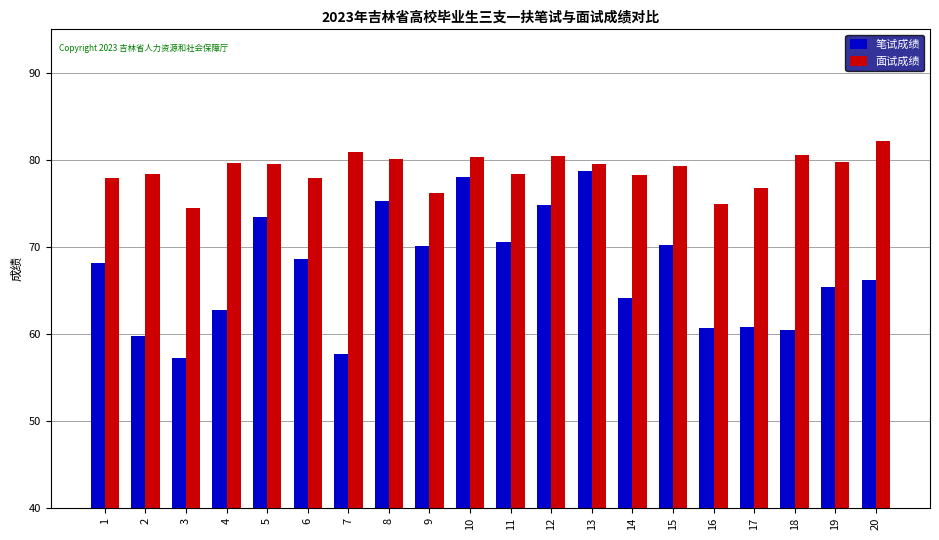

List the series in order of their peak value, highest first.

面试成绩, 笔试成绩